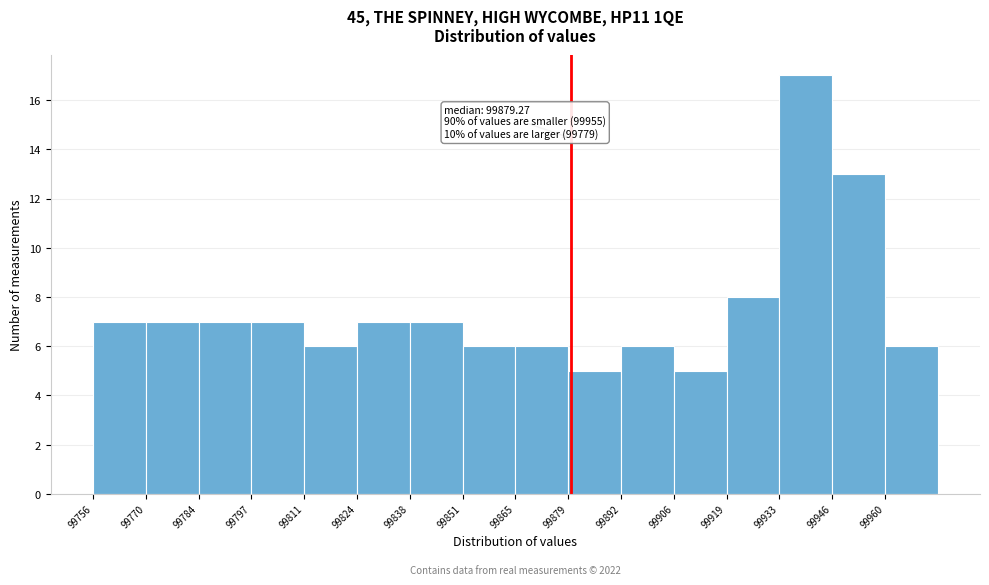

Which range on the x-axis has the tallest bar?

99932 to 99946